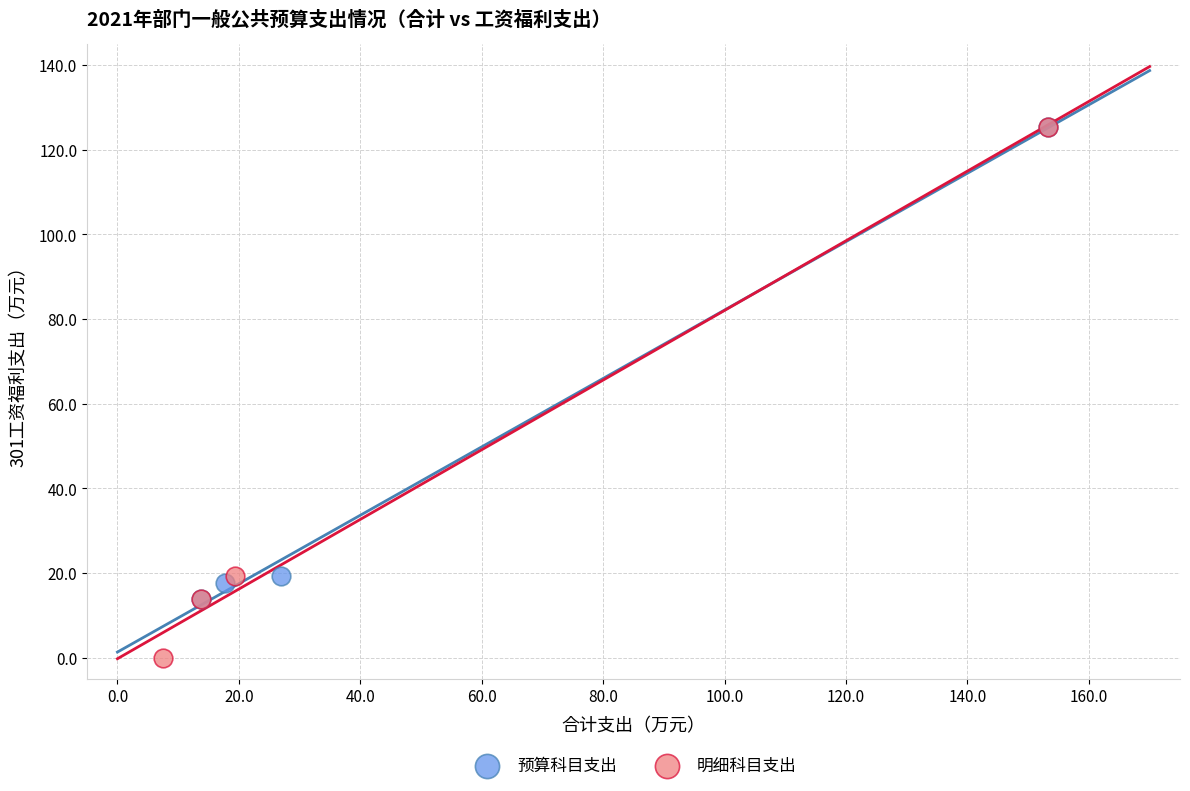

Which series has the largest Y range (max minus min)?

明细科目支出